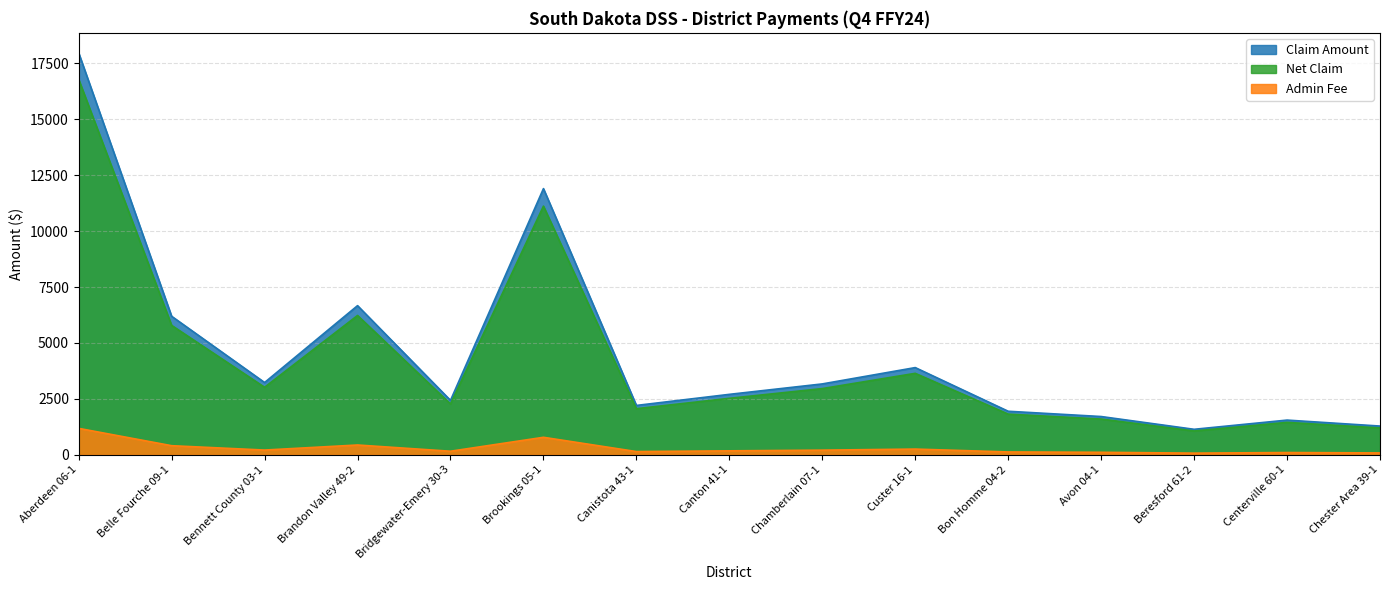

What is the difference between the Admin Fee values at Canistota 43-1 and Canton 41-1?

32.6